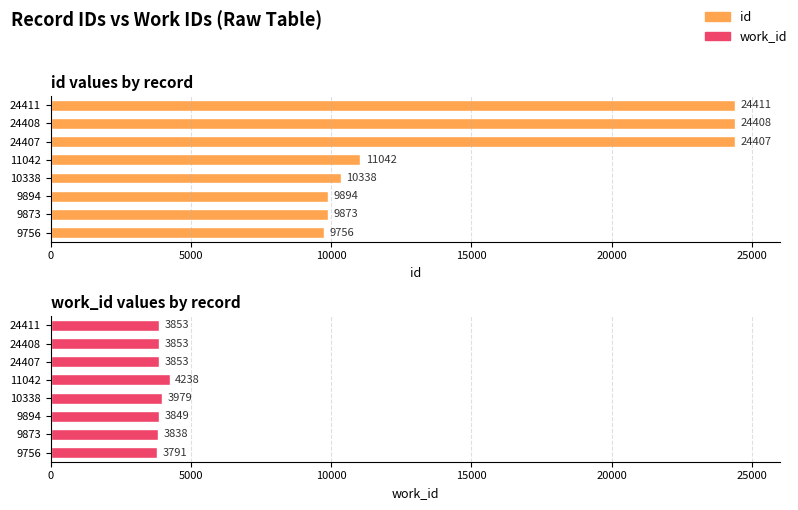

How many bars are there in total?

16